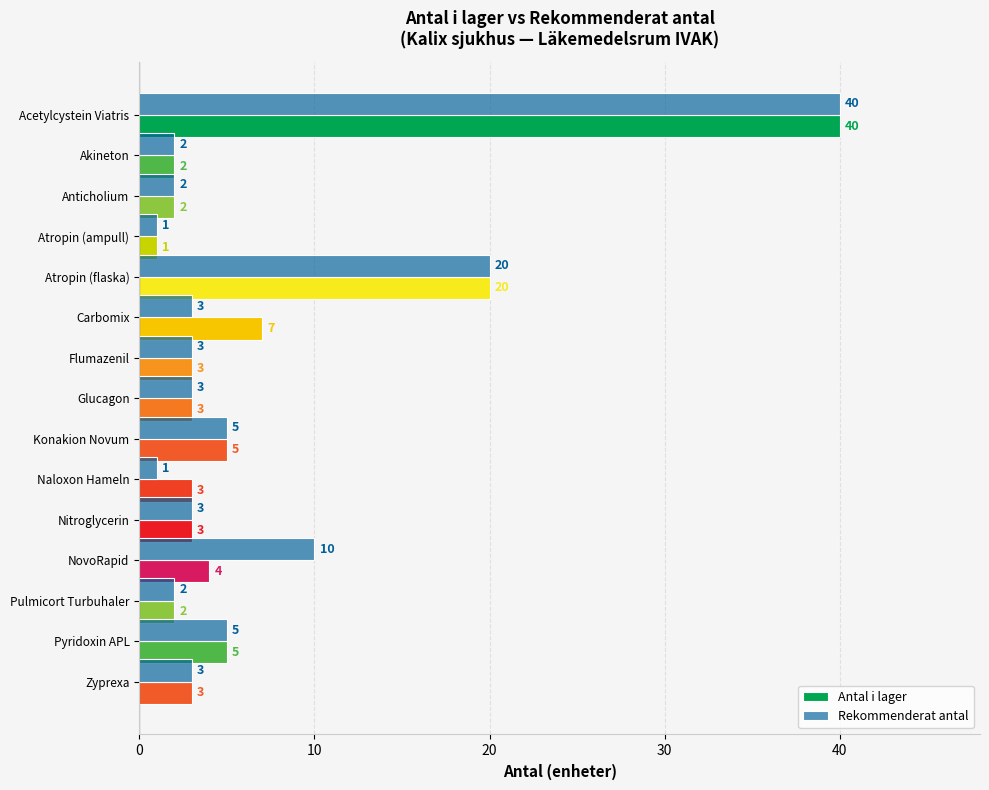

At Carbomix, list the series in order from largest to smallest.

Antal i lager, Rekommenderat antal